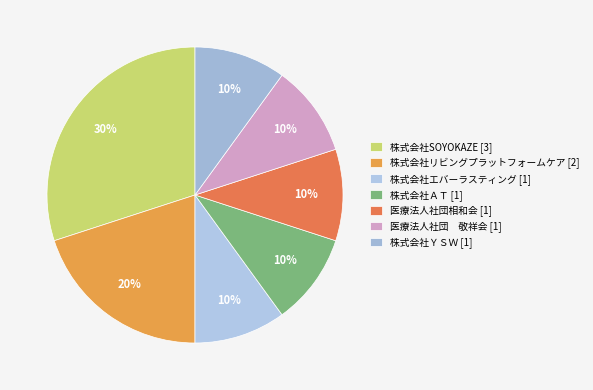

What percentage is NOT represented by 株式会社ＡＴ?

90.0%